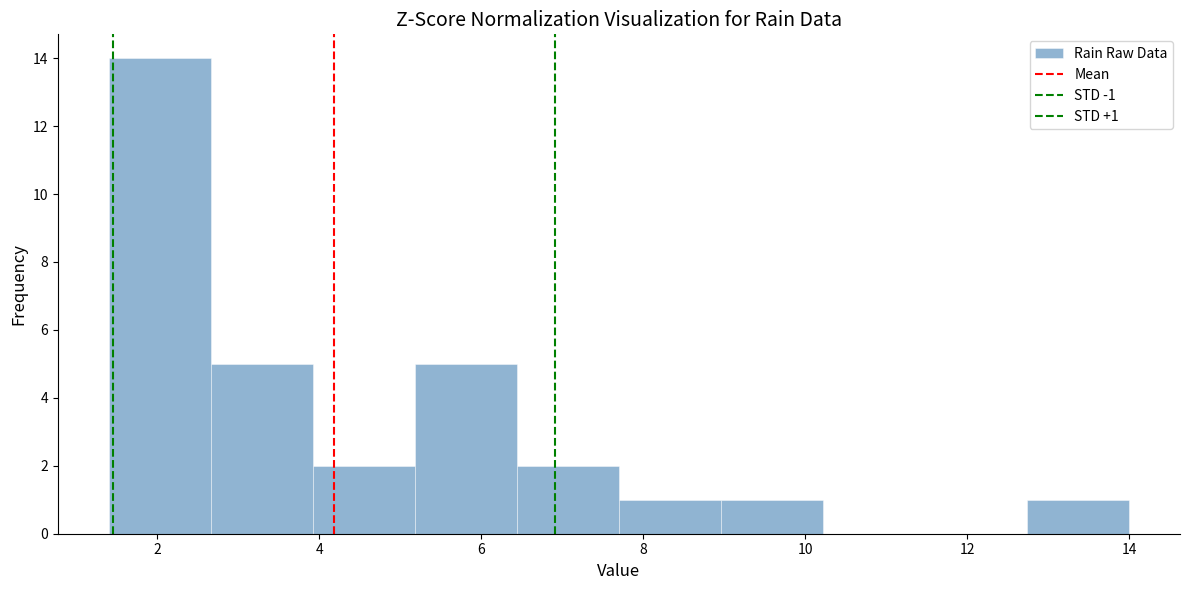

Which range on the x-axis has the tallest bar?

1.40 to 2.66